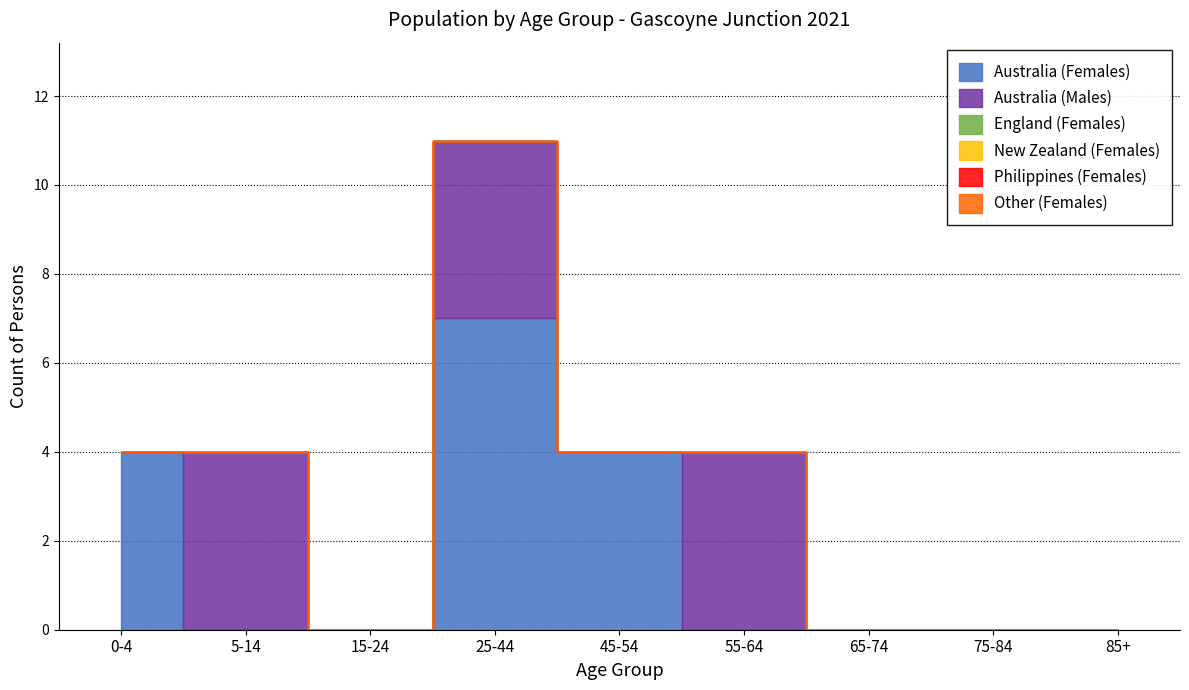

True or false: Other (Females) and Australia (Females) intersect in this chart.

False